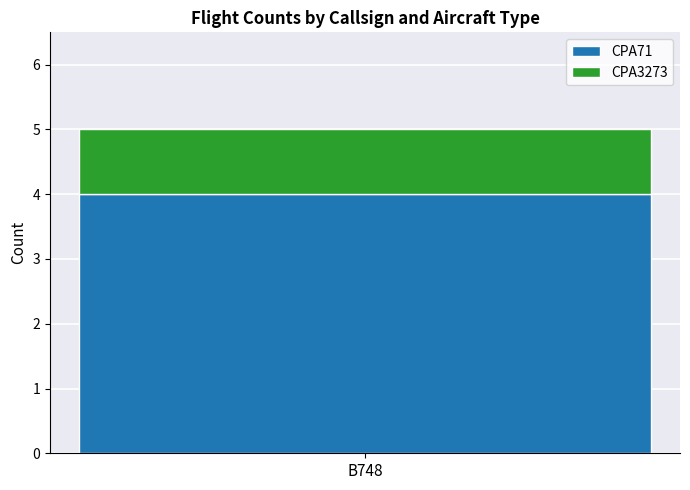

The value of CPA71 at B748 is 4. True or false?

True